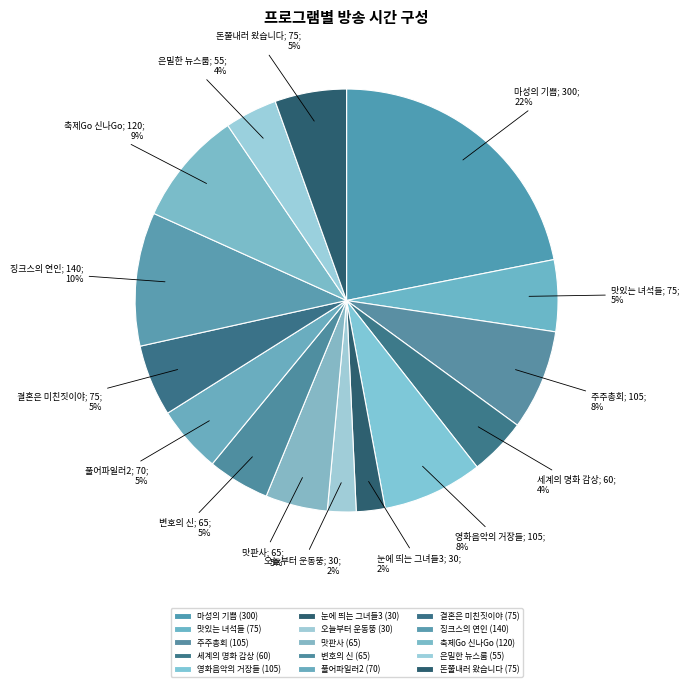

What is the largest slice in the pie chart?

마성의 기쁨